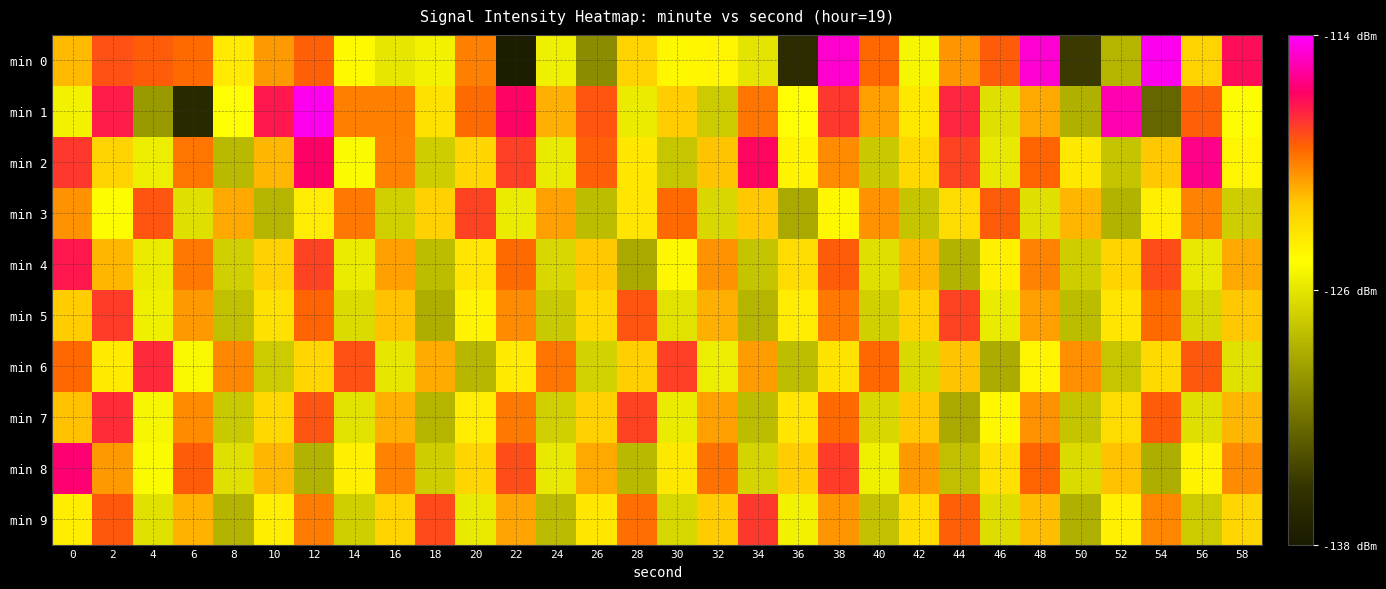

At 32, list the series in order from largest to smallest.

min 8, min 4, min 7, min 5, min 2, min 9, min 0, min 6, min 3, min 1